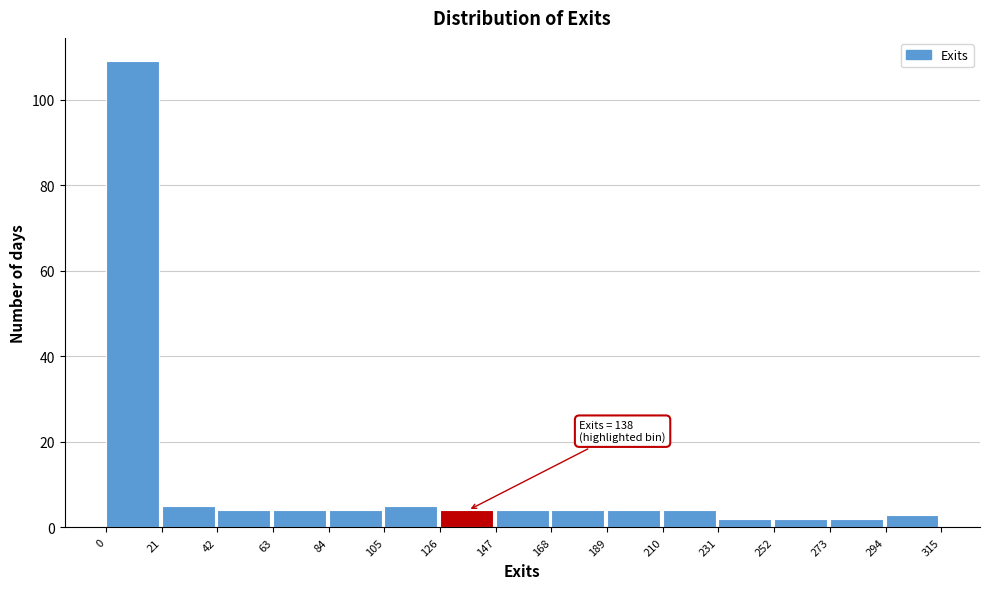

Which range on the x-axis has the tallest bar?

0 to 21